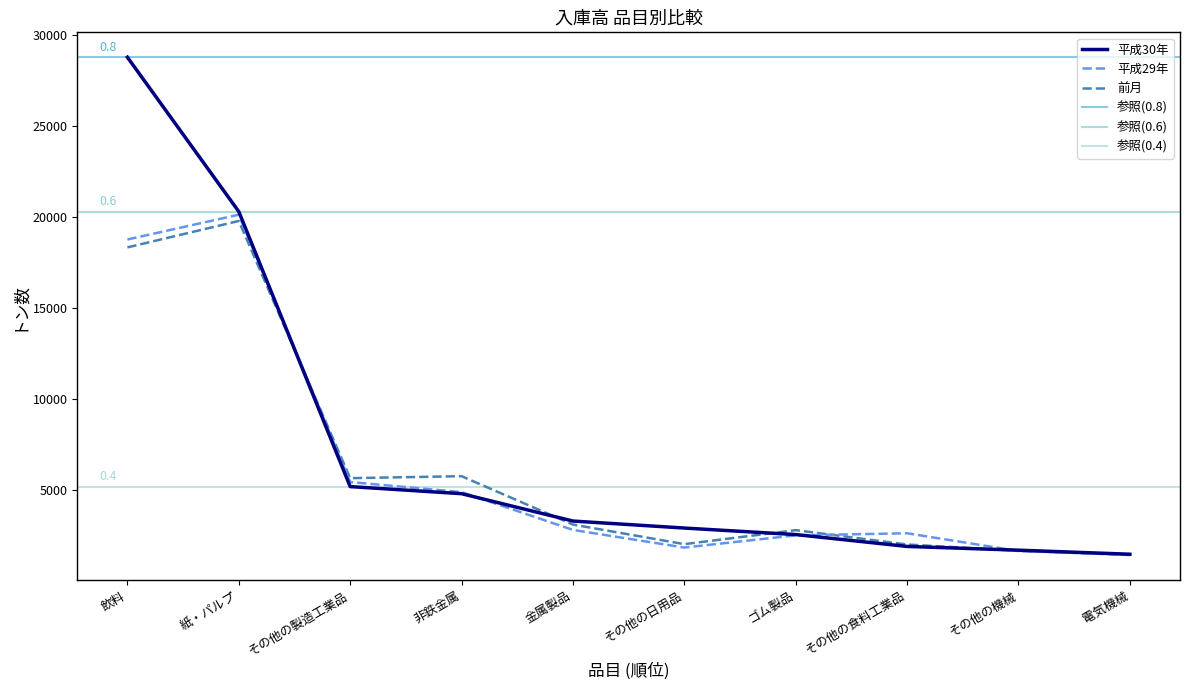

At which label does 平成29年 first exceed 2796?

飲料